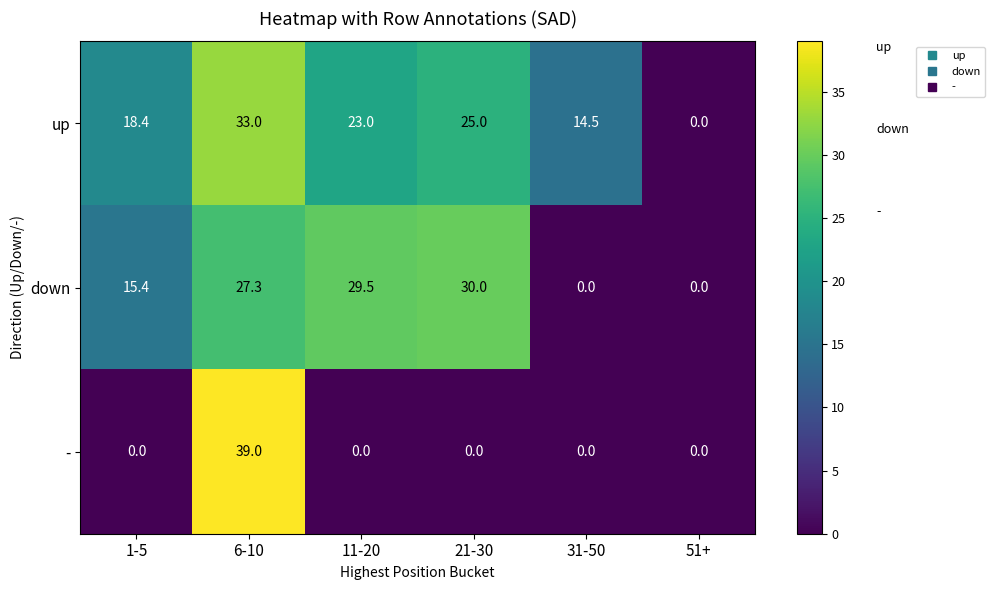

Reading left to right, transcribe all the data shown in this chart.

up: 1-5=18.4	6-10=33.0	11-20=23.0	21-30=25.0	31-50=14.5	51+=0.0
down: 1-5=15.4	6-10=27.3	11-20=29.5	21-30=30.0	31-50=0.0	51+=0.0
-: 1-5=0.0	6-10=39.0	11-20=0.0	21-30=0.0	31-50=0.0	51+=0.0